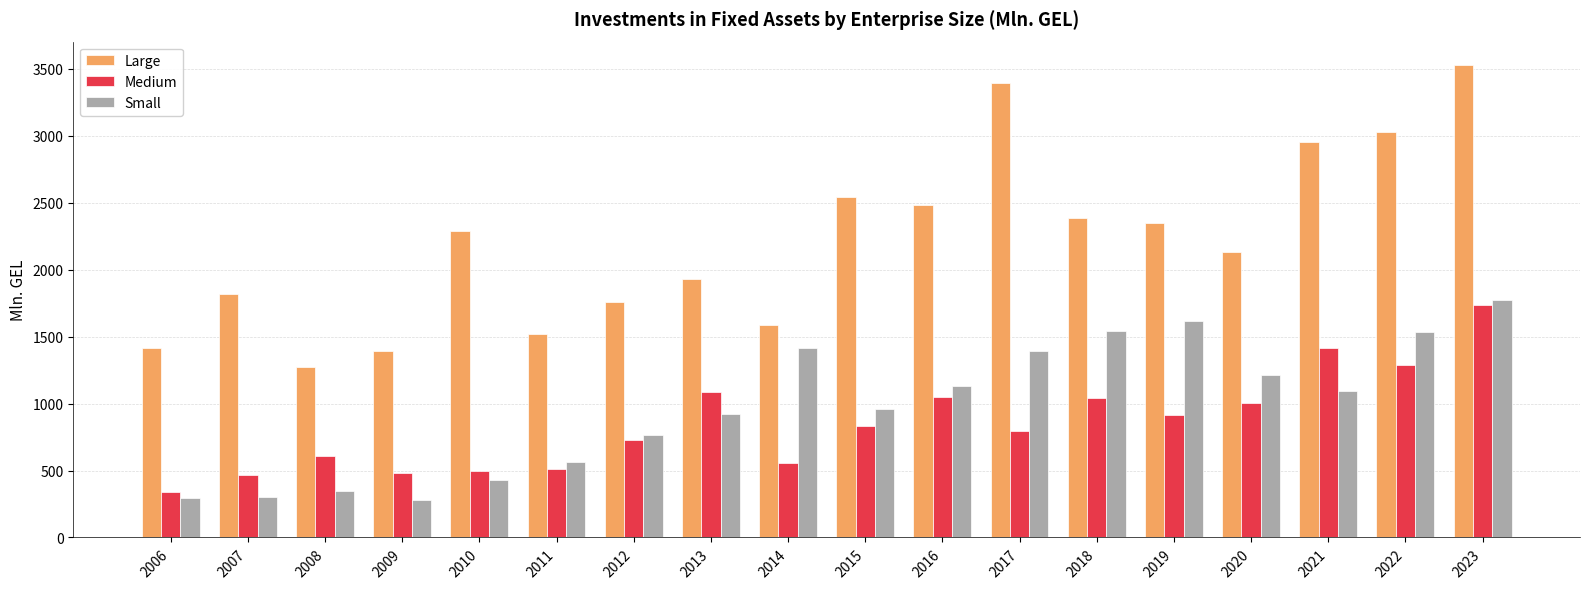

Rank the series at 2014 from highest to lowest value.

Large, Small, Medium